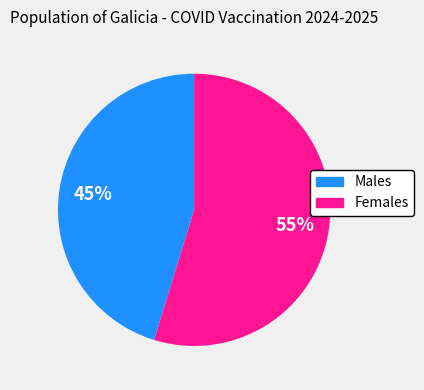

Is there a majority slice in this chart?

Yes